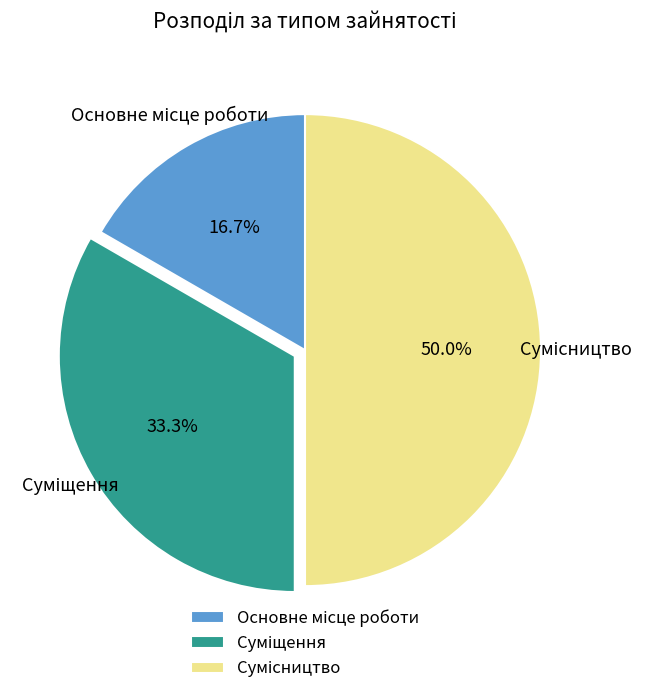

How many slices are in this pie chart?

3